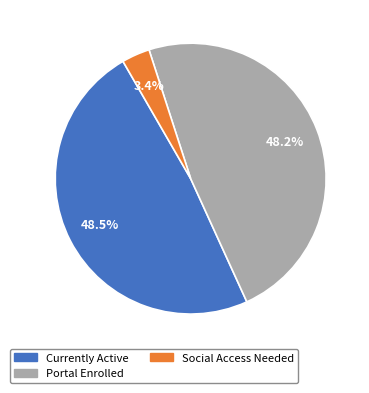

To the nearest percent, what portion does Portal Enrolled represent?

48%